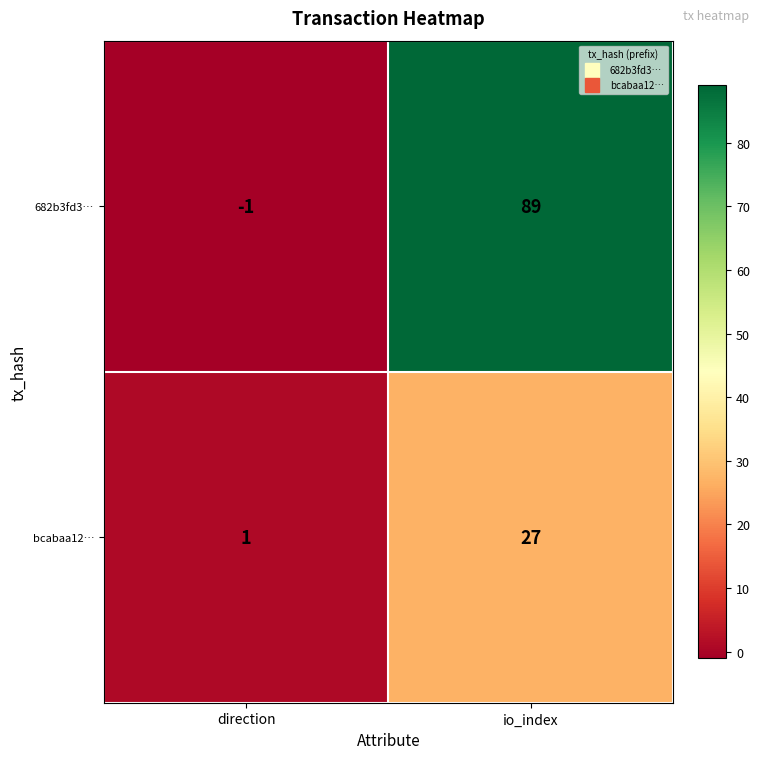

What is the approximate value of bcabaa12… at io_index?

27